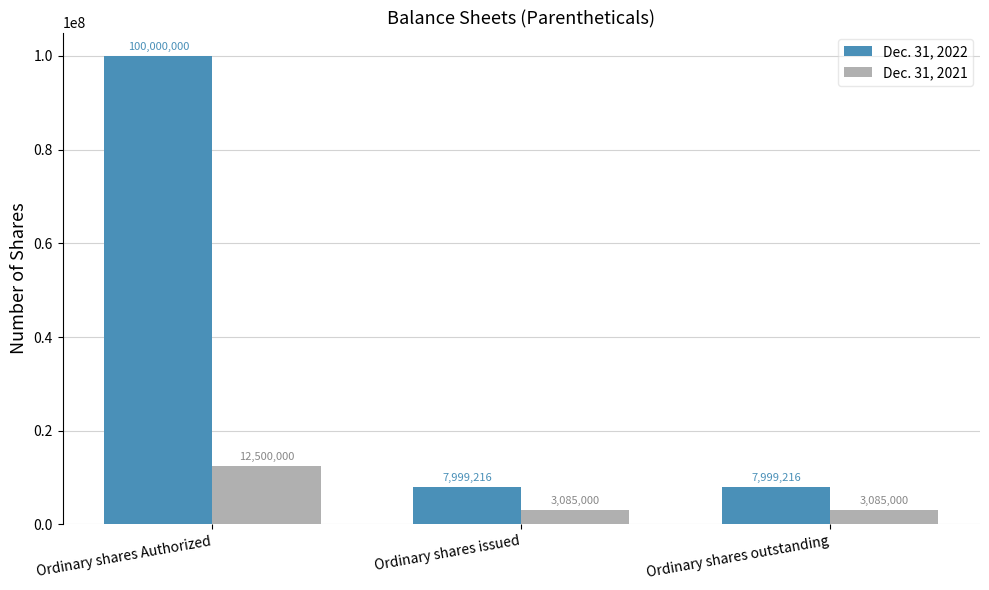

Reading left to right, extract all data points from this chart.

Dec. 31, 2022: Ordinary shares Authorized=100000000	Ordinary shares issued=7999216	Ordinary shares outstanding=7999216
Dec. 31, 2021: Ordinary shares Authorized=12500000	Ordinary shares issued=3085000	Ordinary shares outstanding=3085000